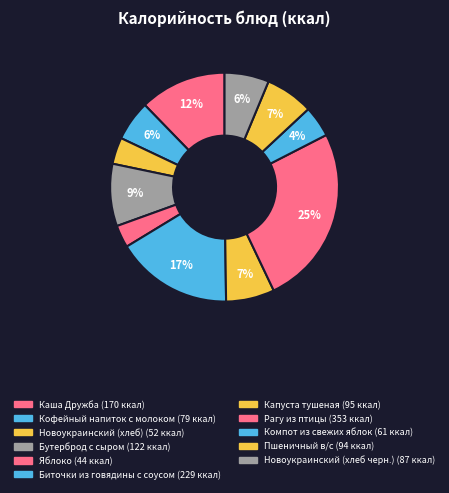

How much of the chart is everything except Кофейный напиток с молоком?

94.3%